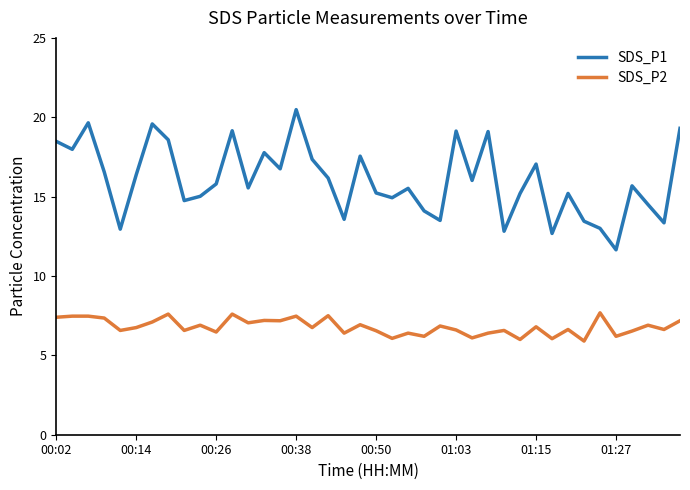

Rank the series by their average value, from highest to lowest.

SDS_P1, SDS_P2